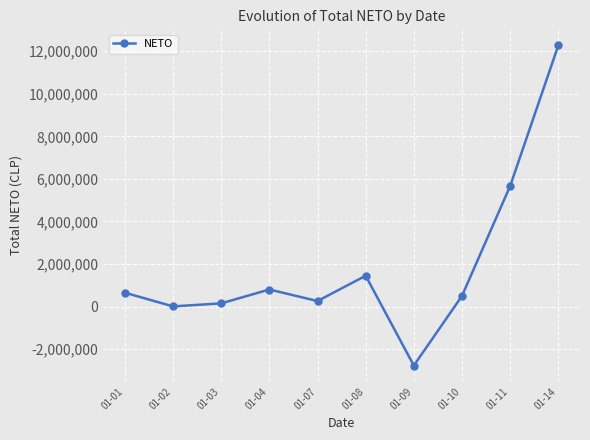

What is the maximum value shown in the chart?

12271947